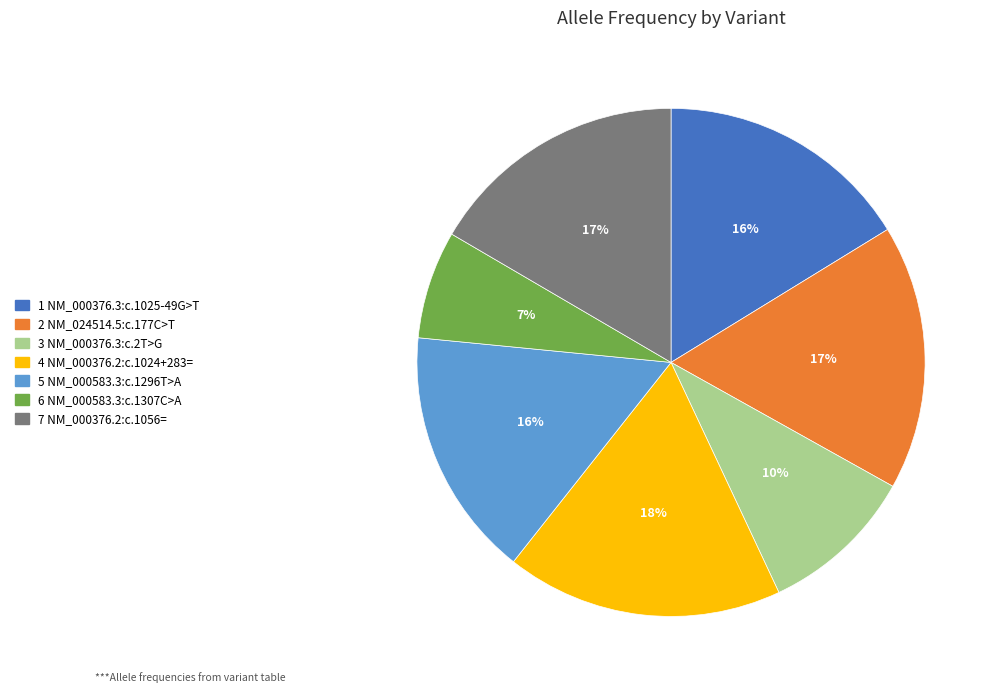

To the nearest percent, what is the difference between the largest and smallest slice percentages?

11%